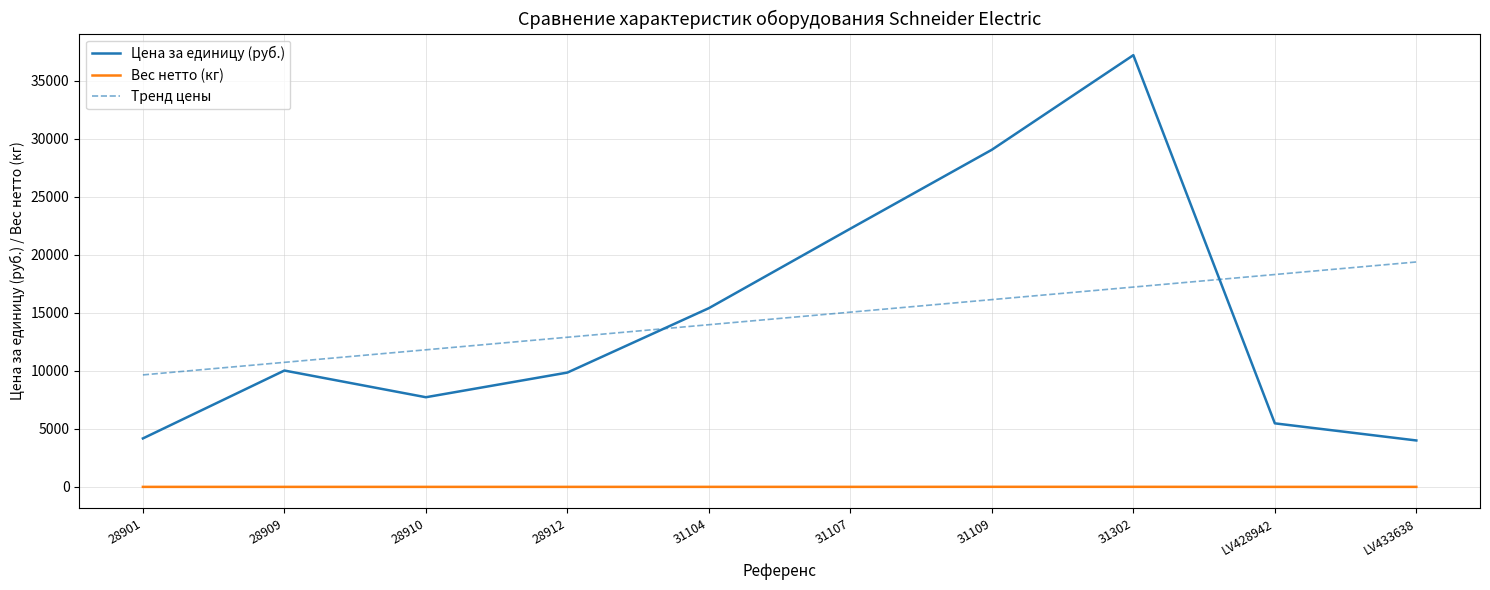

True or false: Цена за единицу (руб.) and Вес нетто (кг) intersect in this chart.

False